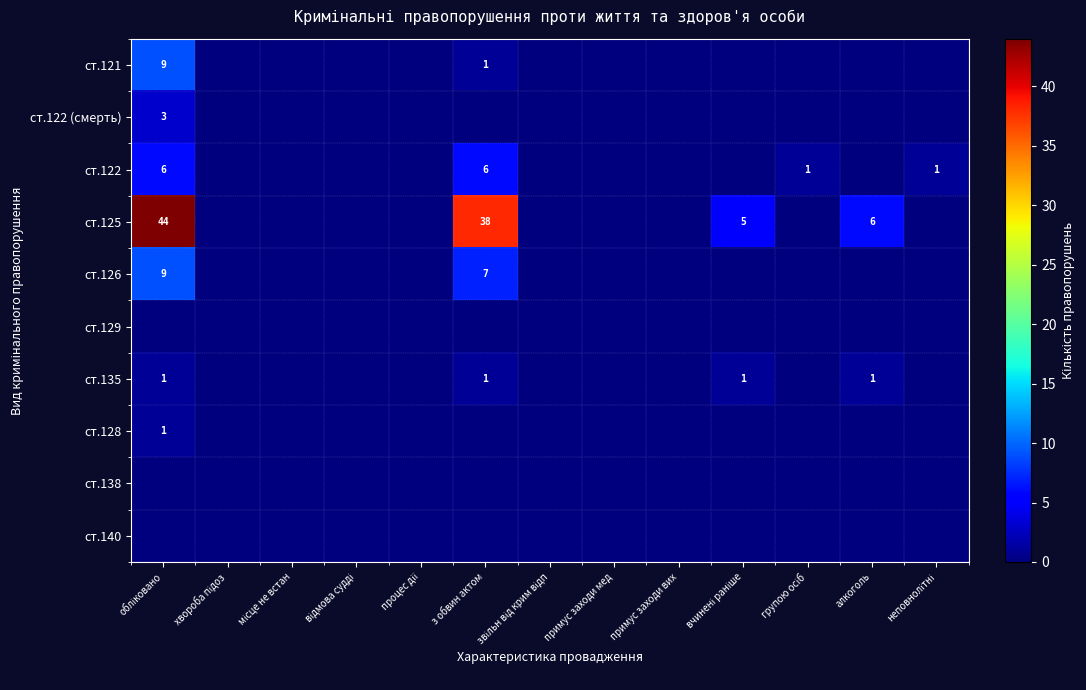

What is the average value of the ст.125 series?

7